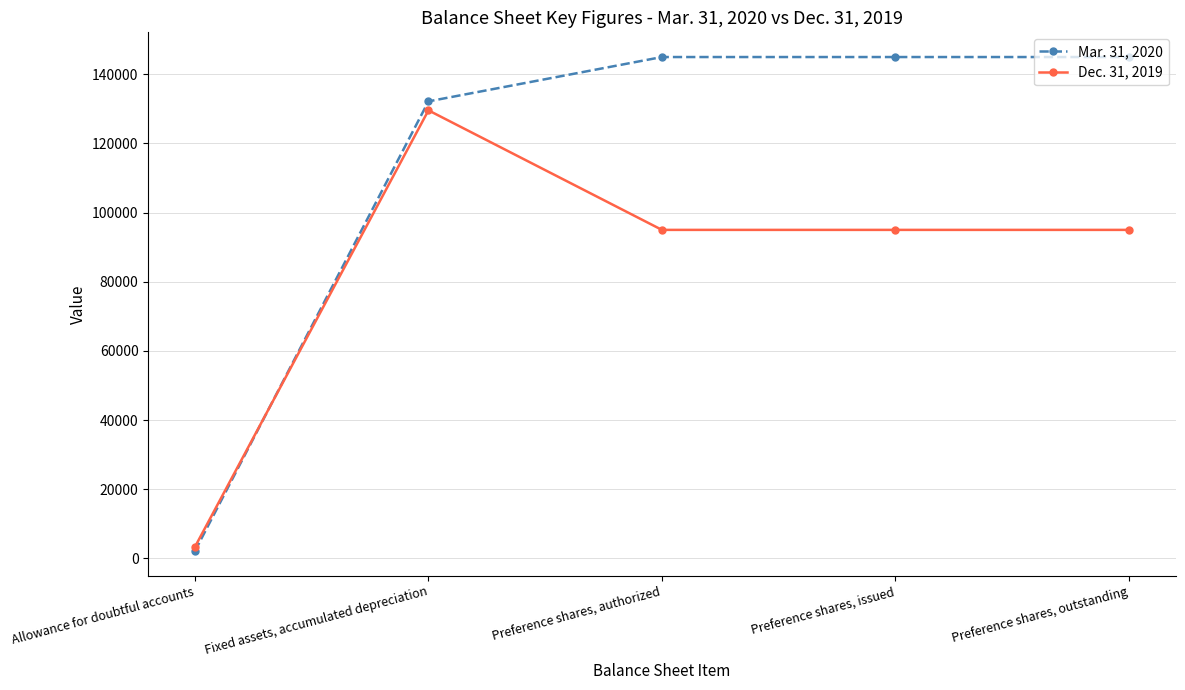

Which category has the lowest value in the Dec. 31, 2019 series?

Allowance for doubtful accounts